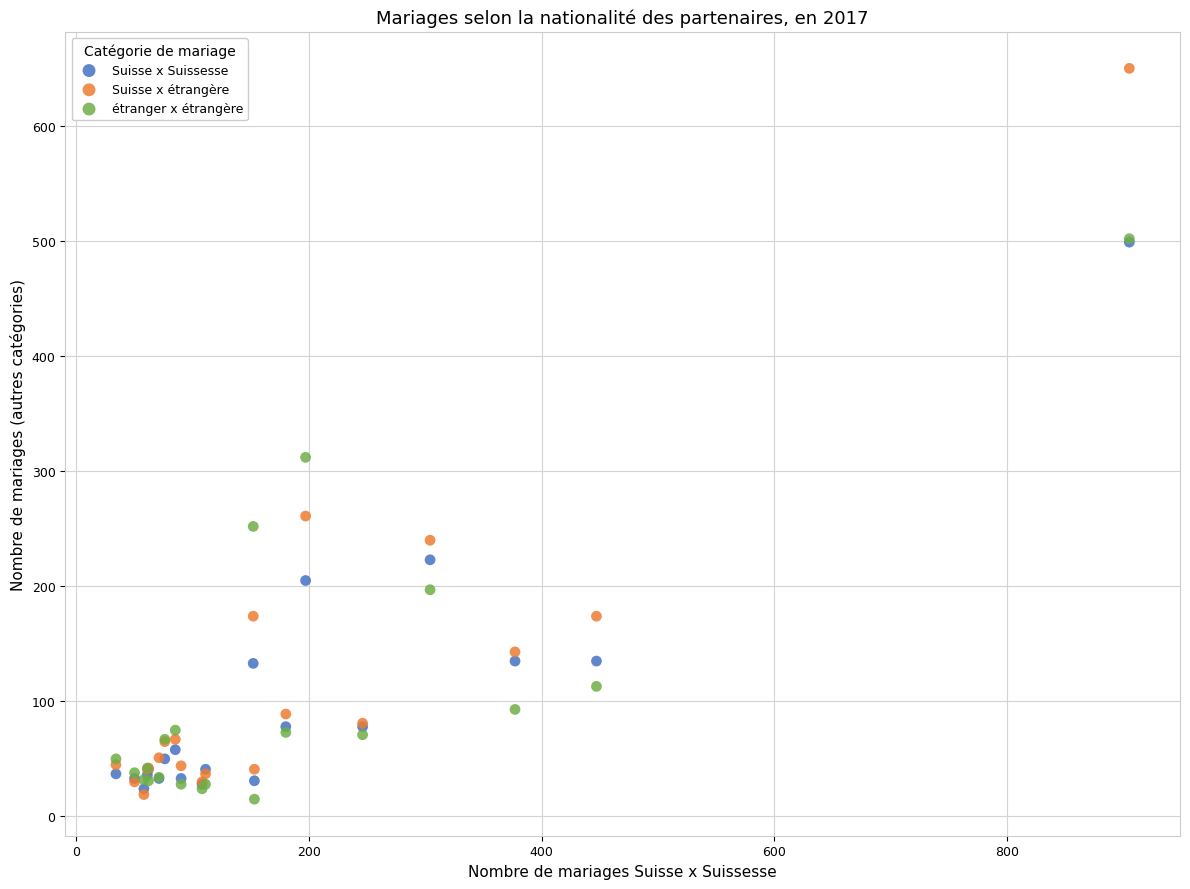

Across all series, what Y value is closest to 332?

312